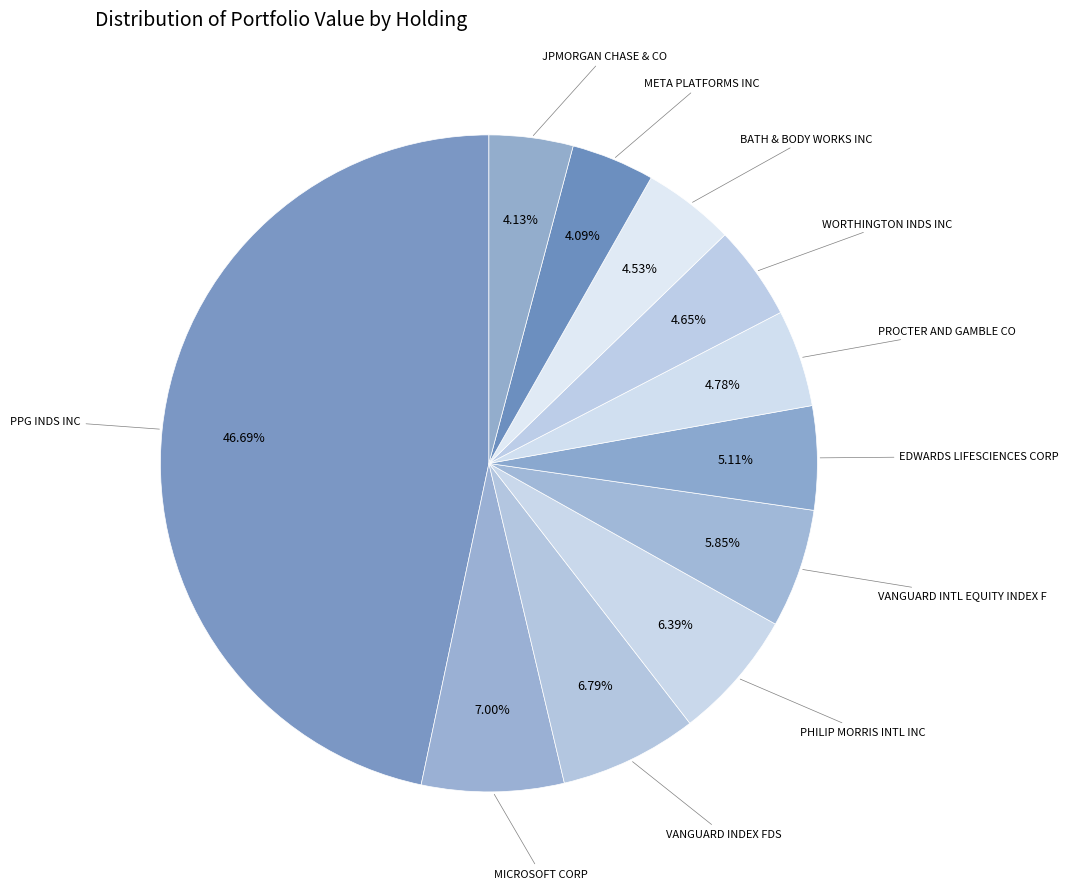

Combined, what portion of the pie is BATH & BODY WORKS INC and PPG INDS INC?

51.2%